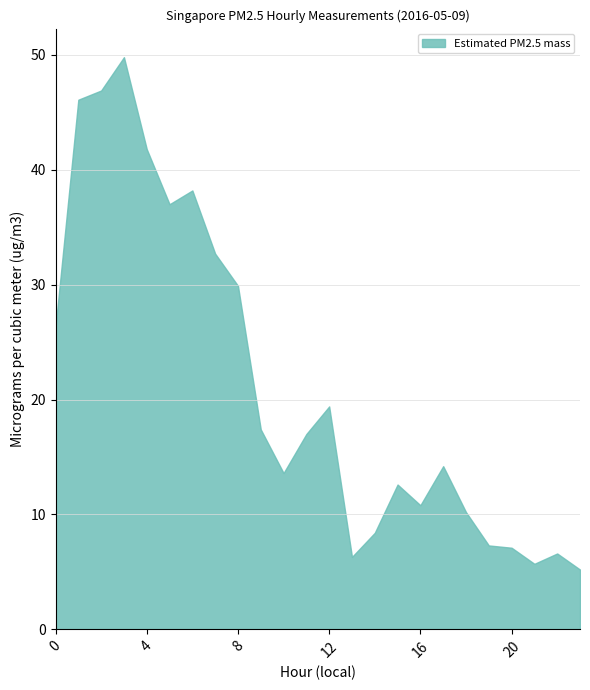

Reading left to right, what are all the values shown in this chart?

26.3	46.1	46.9	49.8	41.8	37.0	38.2	32.7	29.9	17.4	13.6	17.0	19.4	6.3	8.4	12.6	10.8	14.2	10.2	7.3	7.1	5.7	6.6	5.2